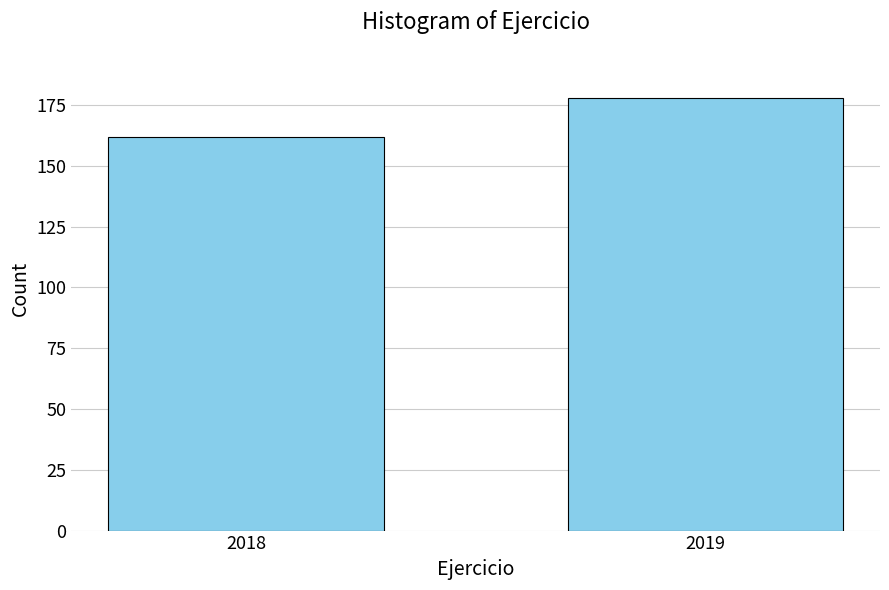

Reading left to right, what are all the values shown in this chart?

2018=162	2019=178